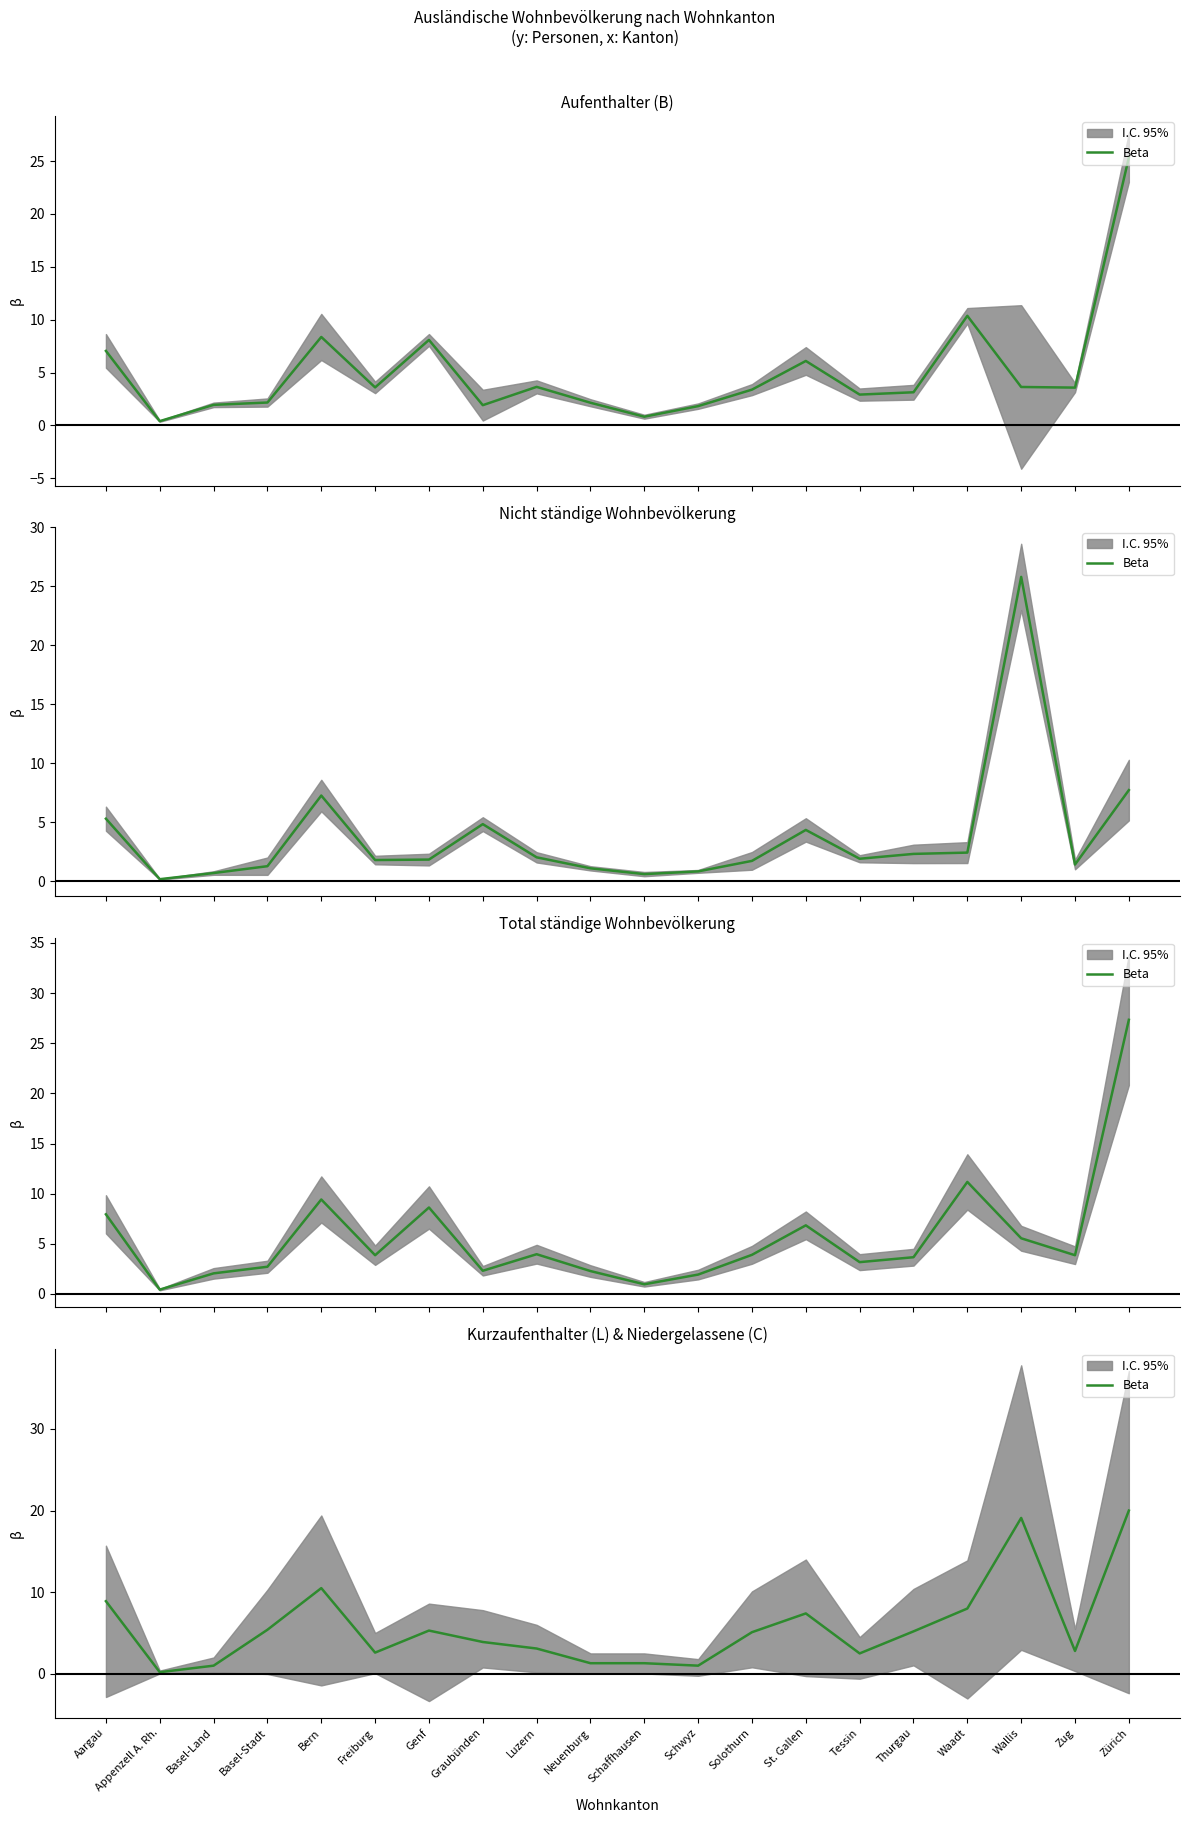

What is the sum of the values at St. Gallen and Graubünden?

11.3